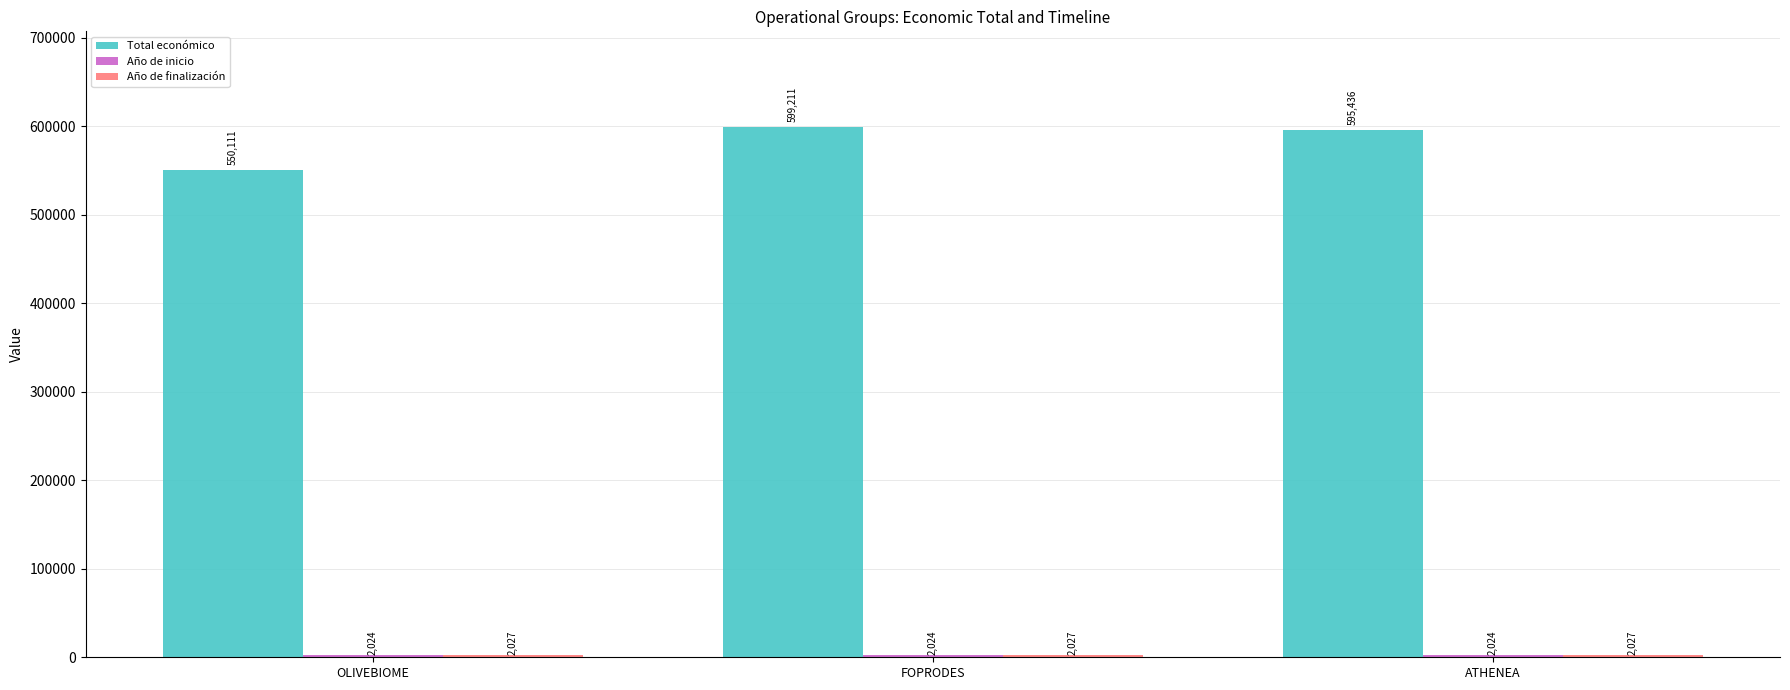

Is it true that Total económico equals 599211 at FOPRODES?

True